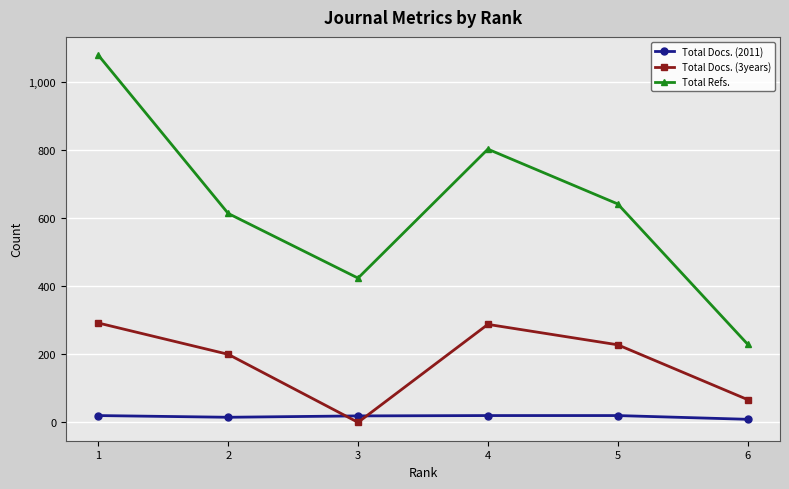

Does the chart have visible grid lines?

Yes